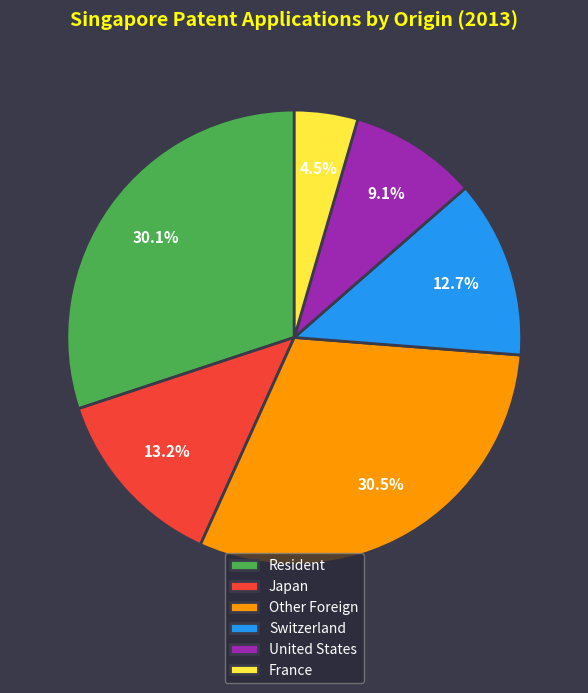

What is the smallest slice in the pie chart?

France